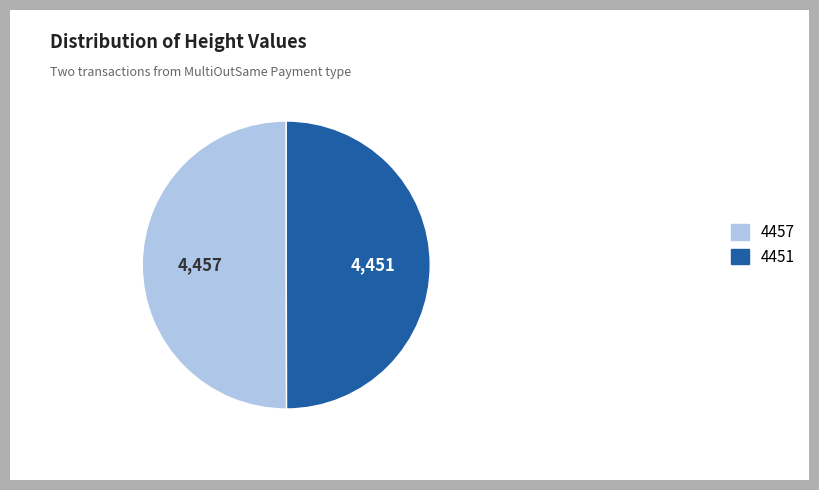

True or false: 4451 accounts for 50% of the total.

True